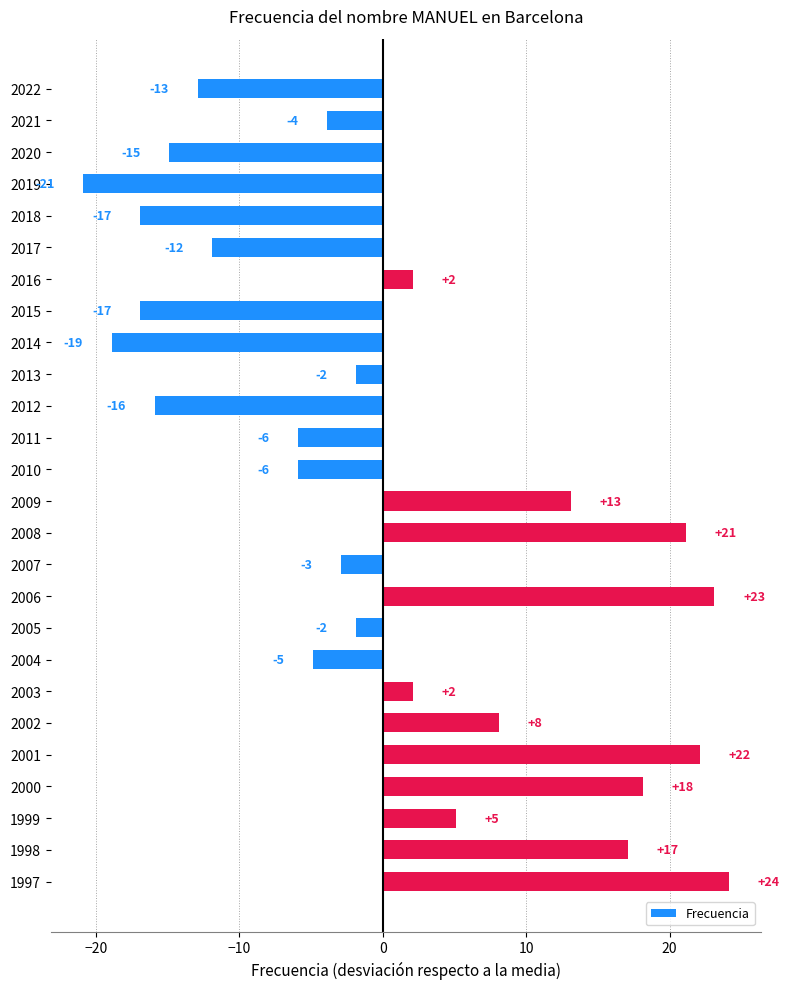

How many bars are there in total?

26